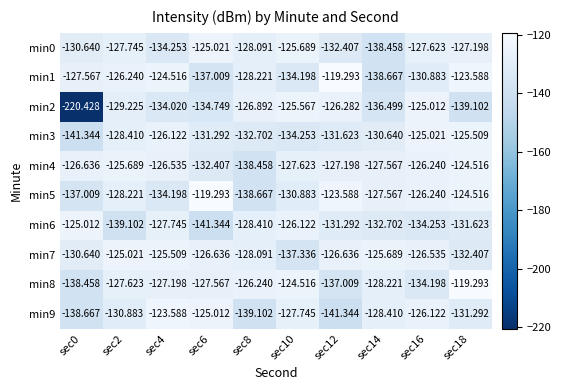

Is the value of min6 at sec16 greater than the value of min5 at sec4?

No